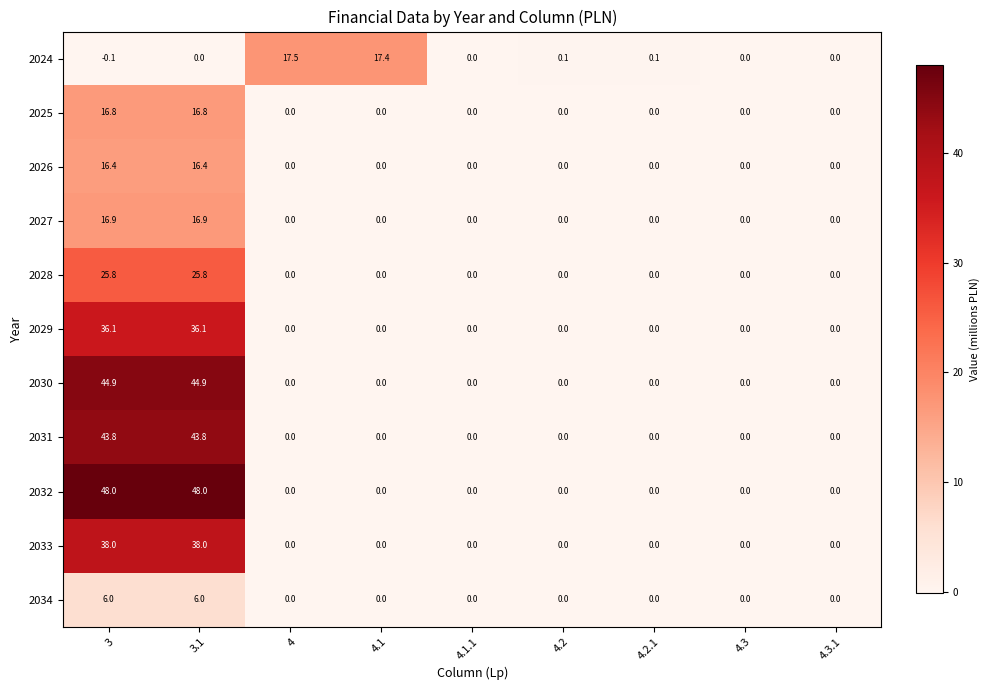

Between 3 and 4.3.1, which series saw the biggest shift?

2032